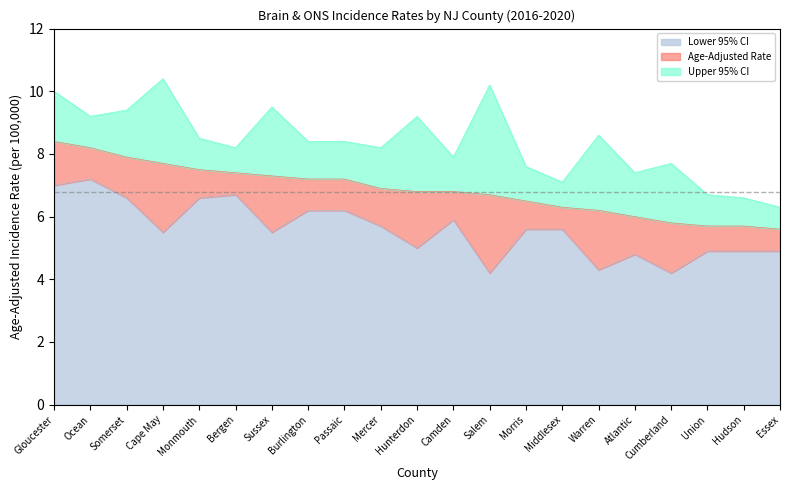

True or false: Upper 95% CI and Lower 95% CI intersect in this chart.

False